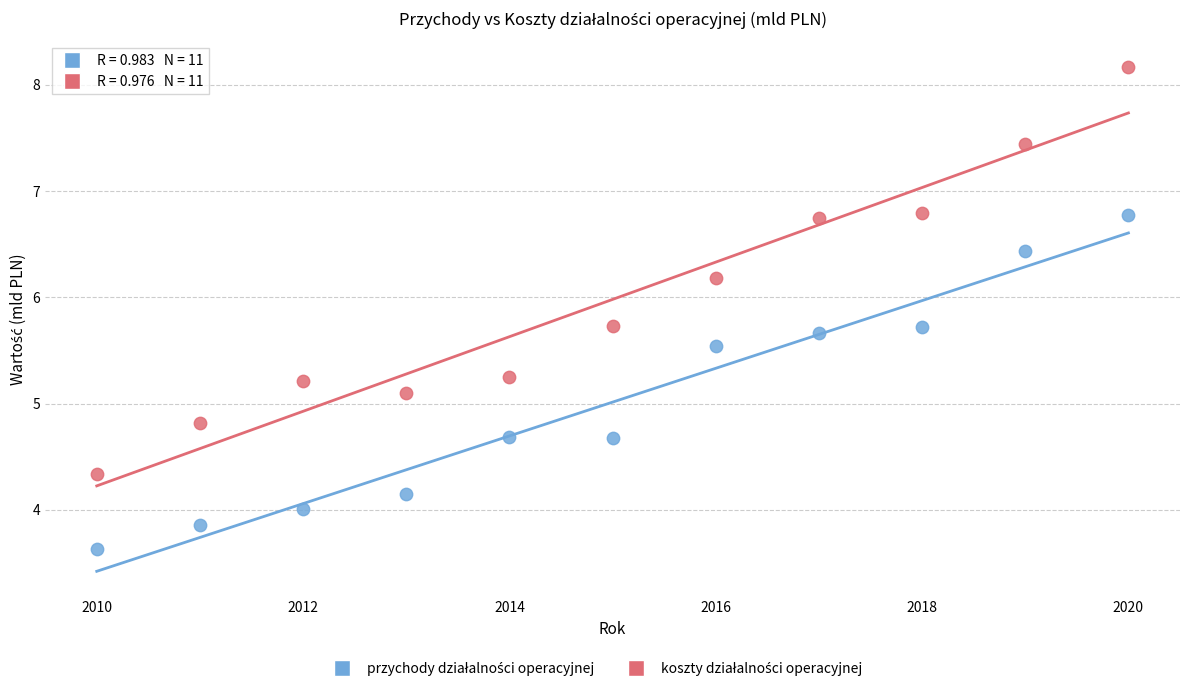

Across all series, what Y value is closest to 5?

5.1